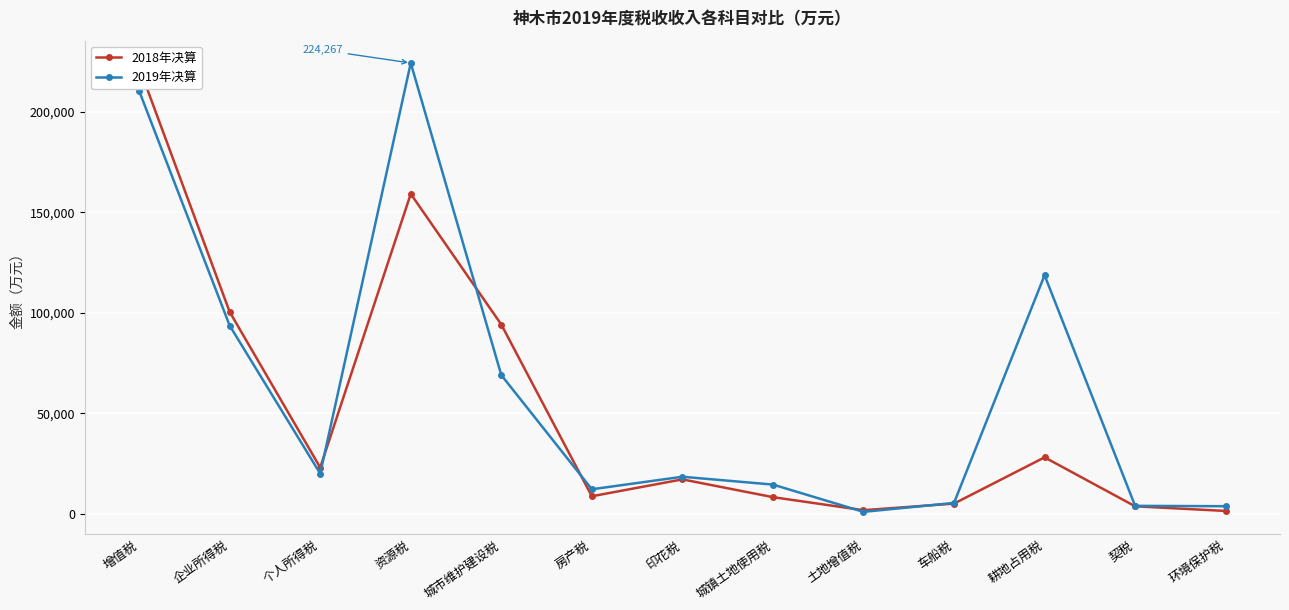

At which label is 2018年决算 closest to 111882?

企业所得税